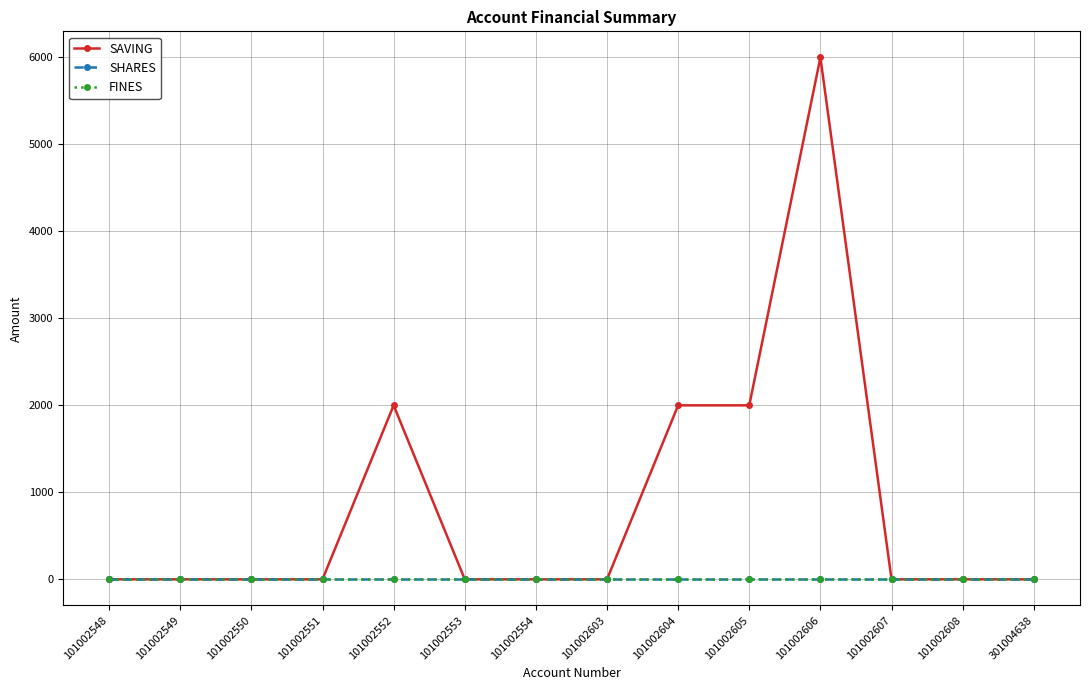

Which series changed the most between 101002554 and 101002608?

SAVING